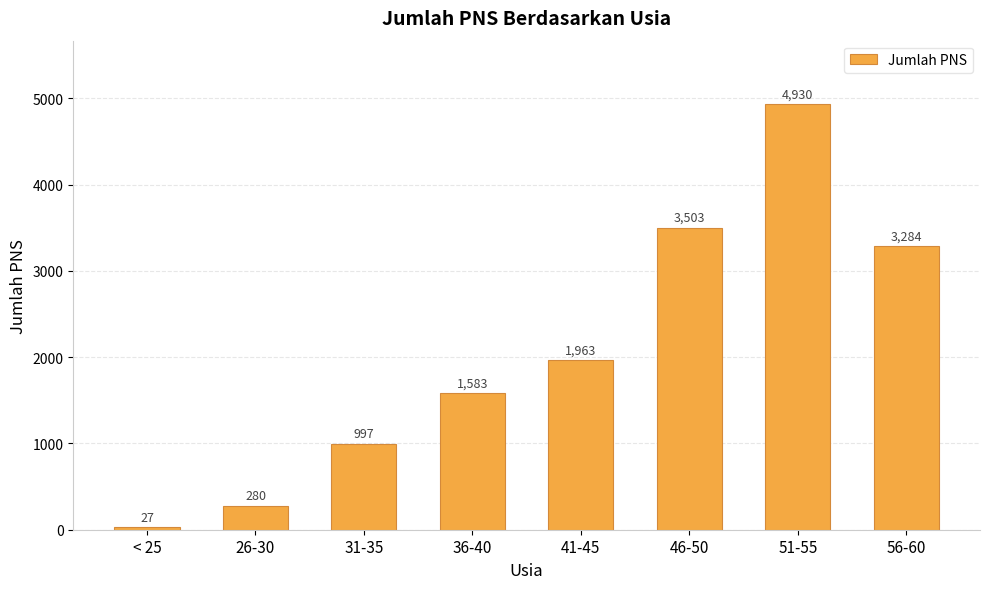

Reading left to right, extract all data points from this chart.

27	280	997	1583	1963	3503	4930	3284